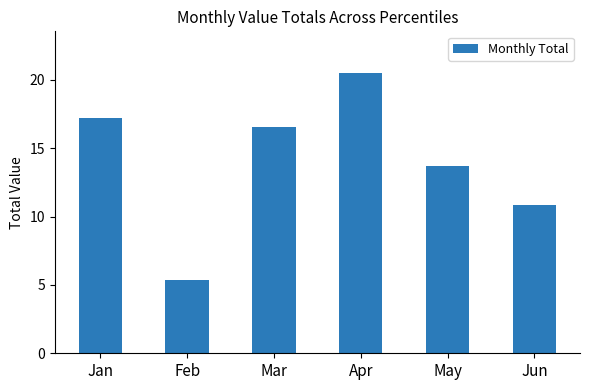

What is the change in value from Mar to May?

-2.9